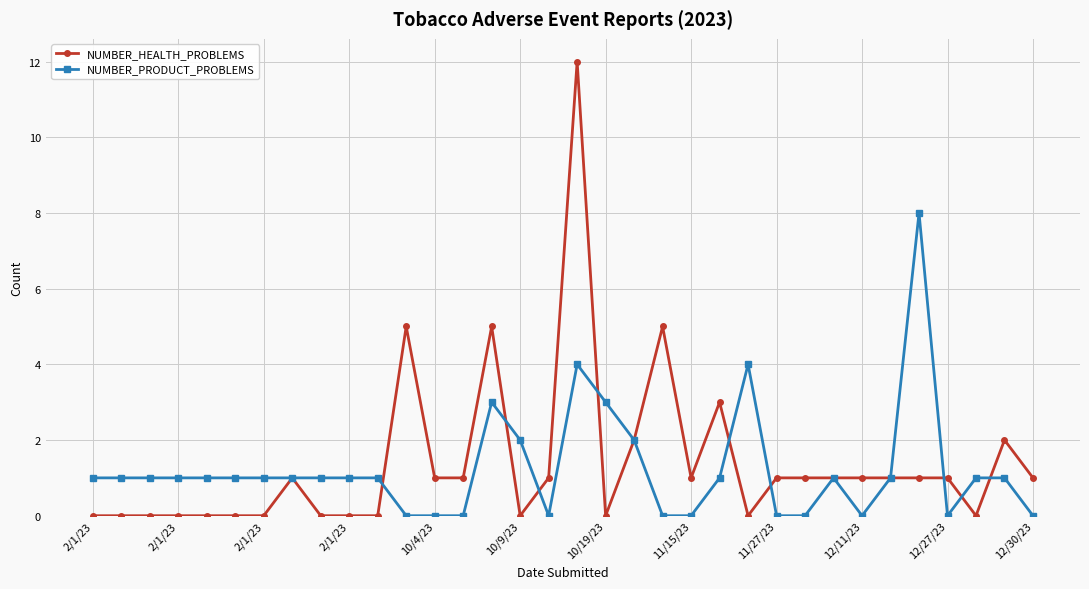

Rank the series by their maximum value, from highest to lowest.

NUMBER_HEALTH_PROBLEMS, NUMBER_PRODUCT_PROBLEMS